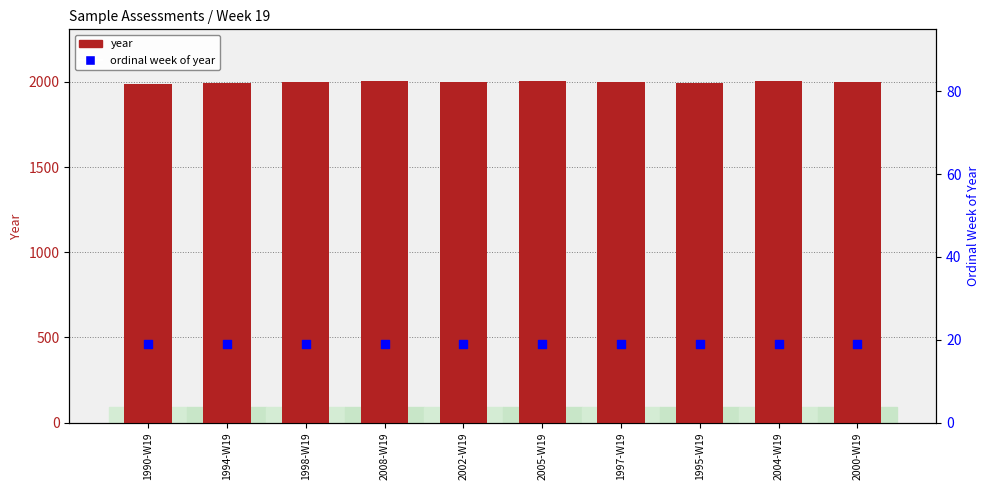

Which series has the largest total across all categories?

year